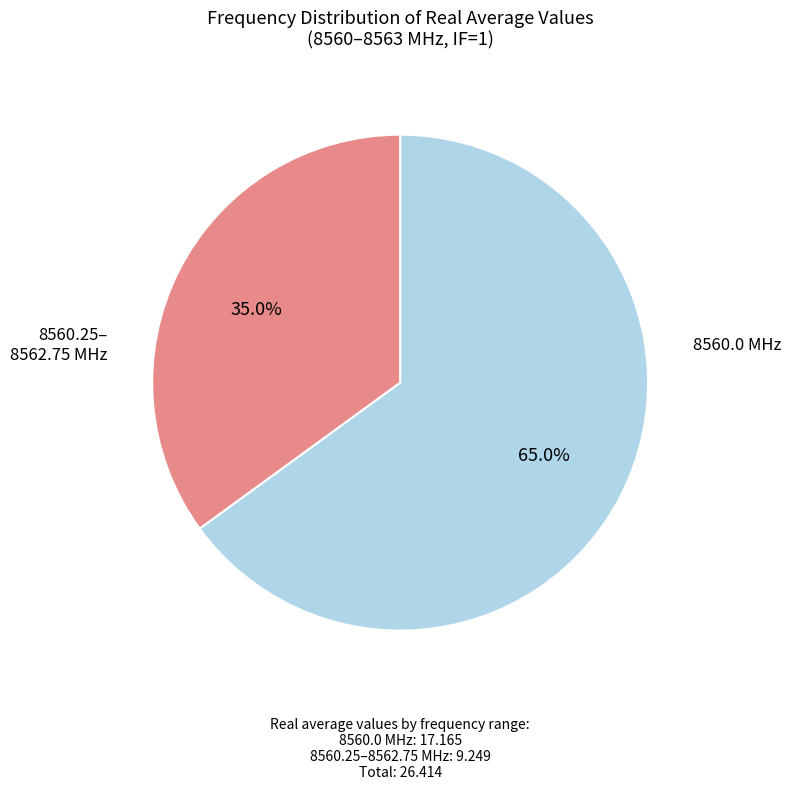

Is there any slice that represents more than half of the pie?

Yes